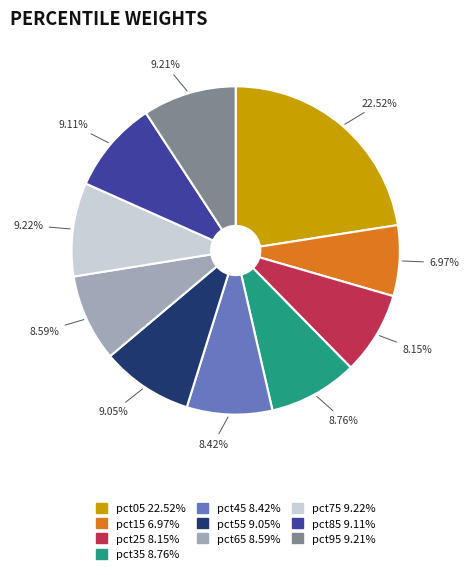

Combined, what portion of the pie is pct15 and pct05?

29.5%